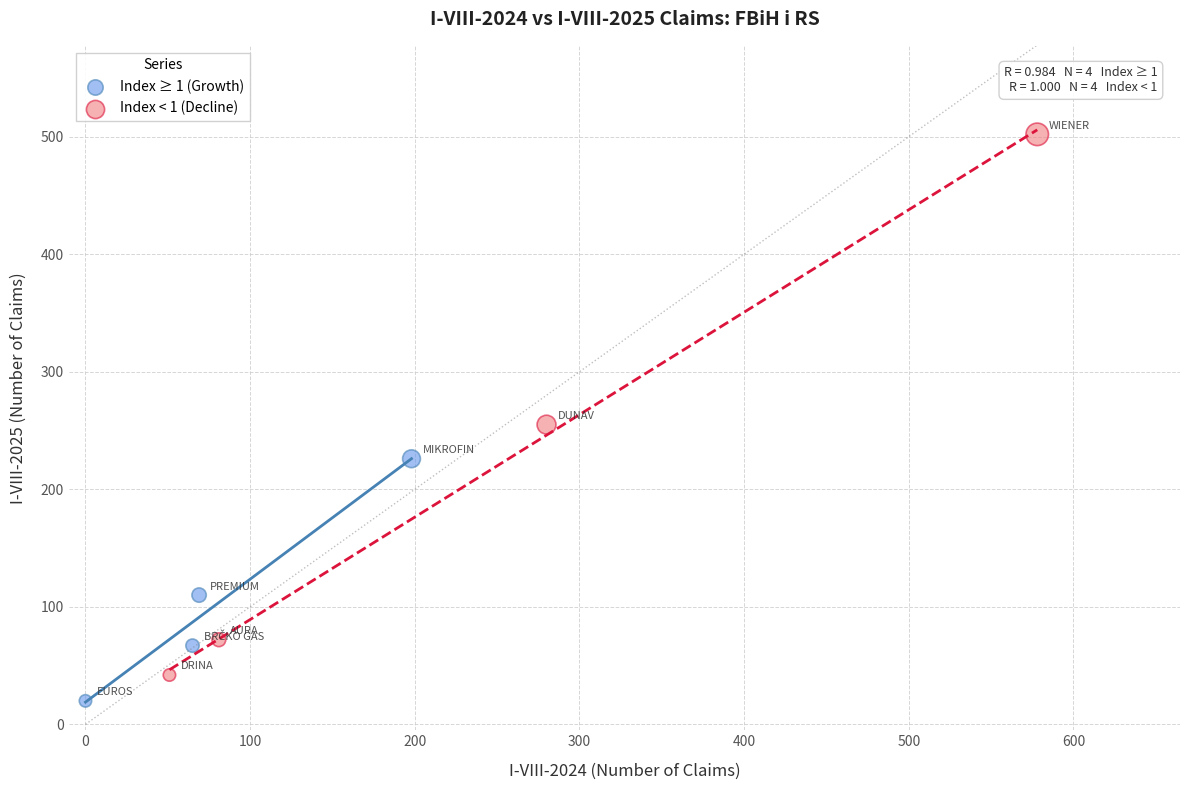

Which series contains the lowest Y value?

Index ≥ 1 (Growth)